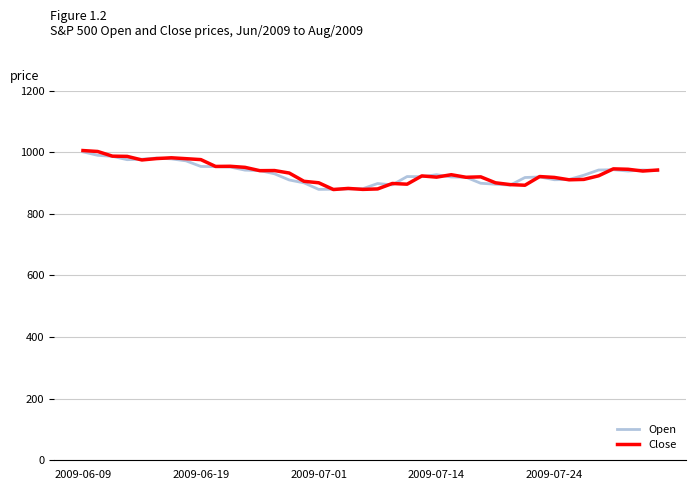

What is the total value across all series at 2009-07-24?

1829.2